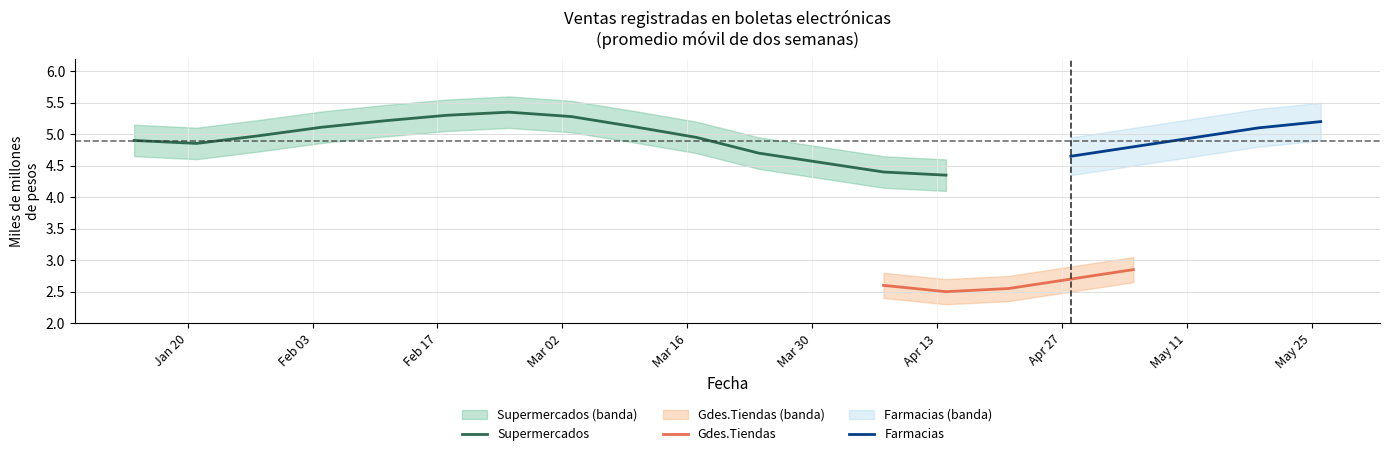

Where is Supermercados nearest to the value 4?

2020-04-14